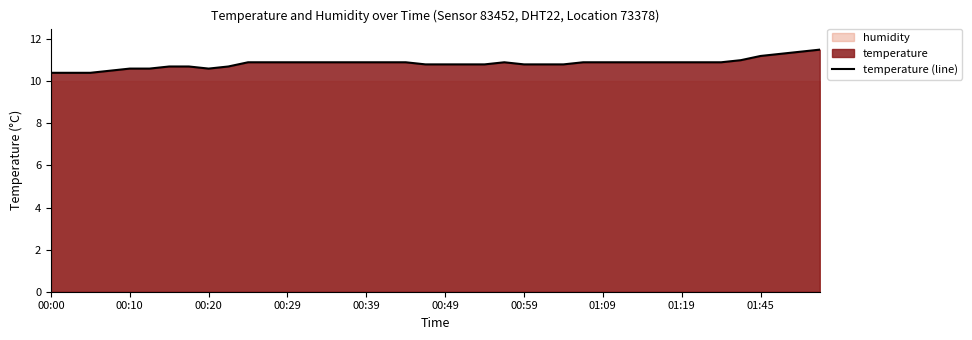

What is the smallest value displayed?

10.4